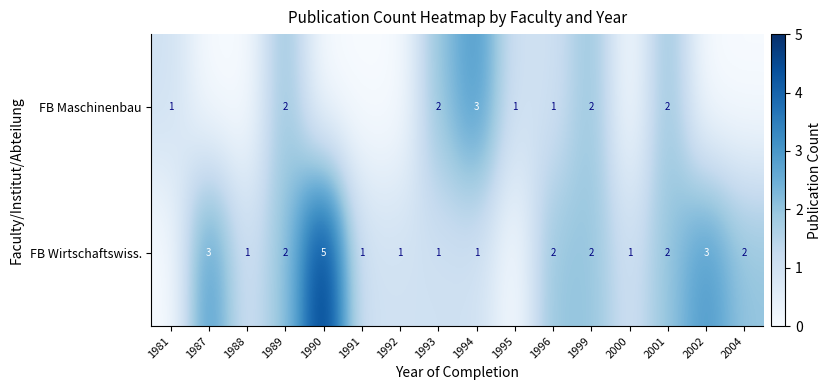

Which series changed the most between 1989 and 1996?

FB Maschinenbau